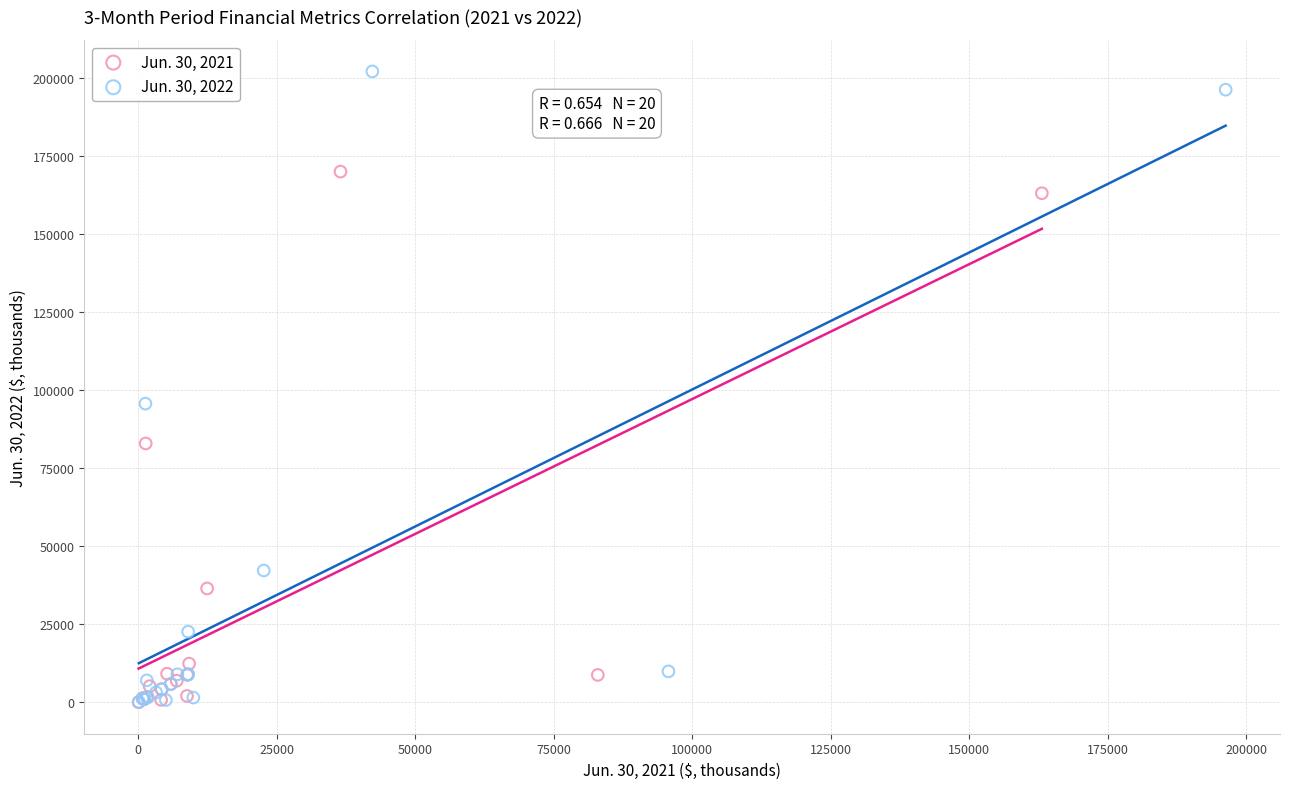

Which series has the largest Y range (max minus min)?

Jun. 30, 2022